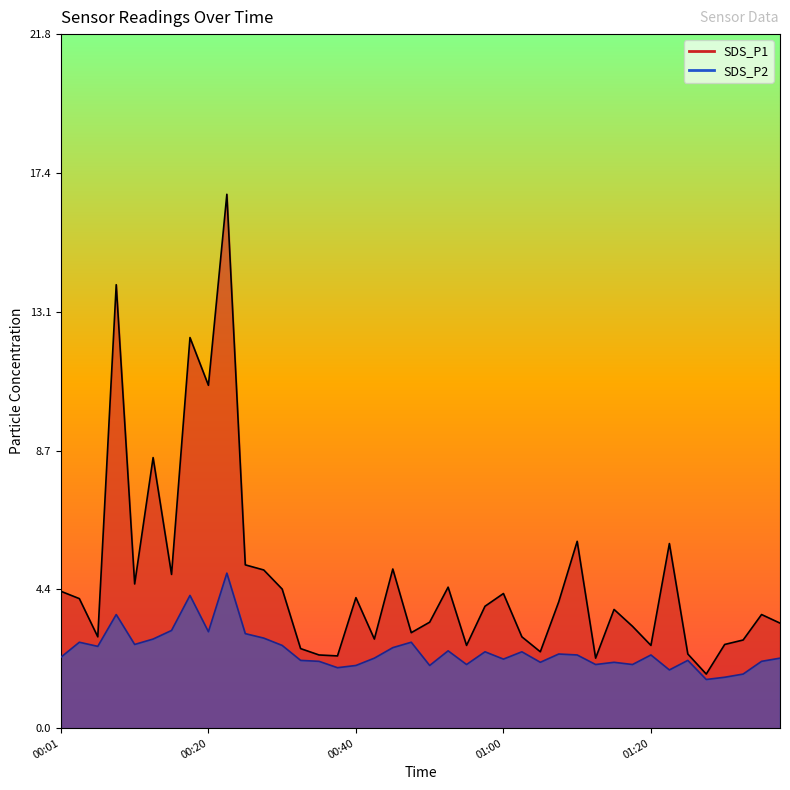

In SDS_P2, how many points are lower than both neighbors (excluding endpoints)?

12